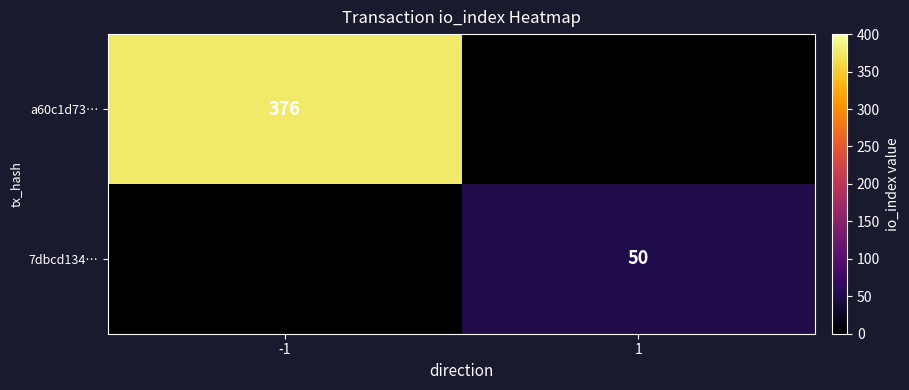

The value of a60c1d73… at -1 is 573.6. True or false?

False